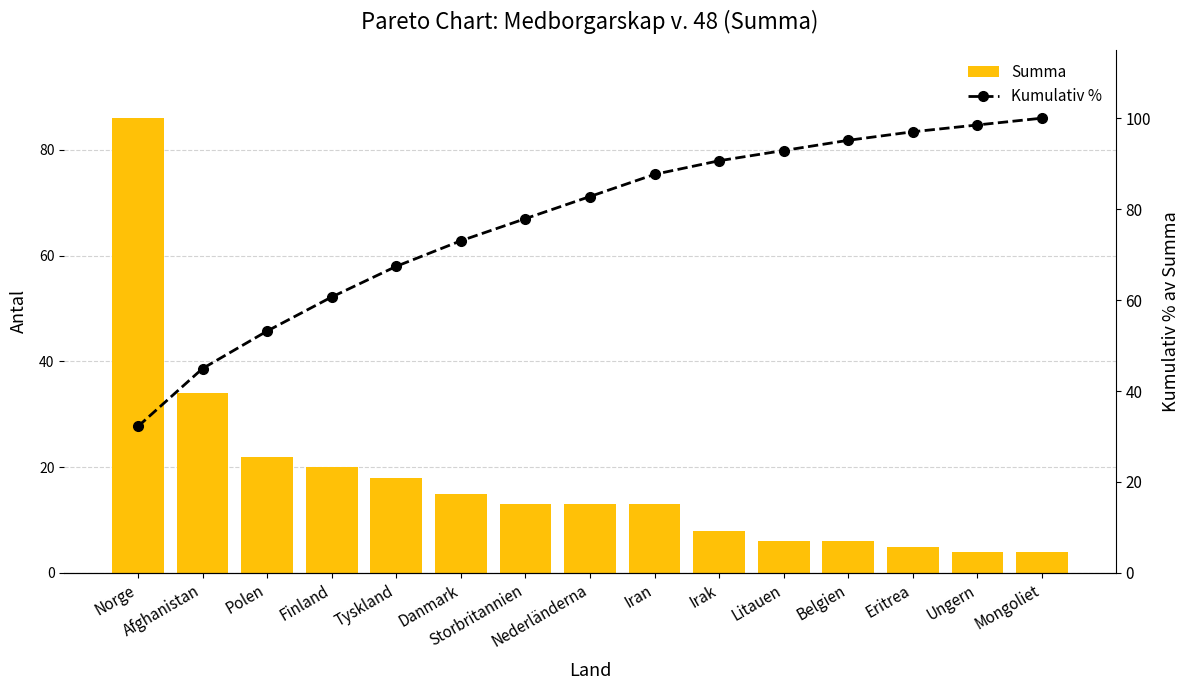

List the series in order of their overall mean, lowest first.

Summa, Kumulativ %